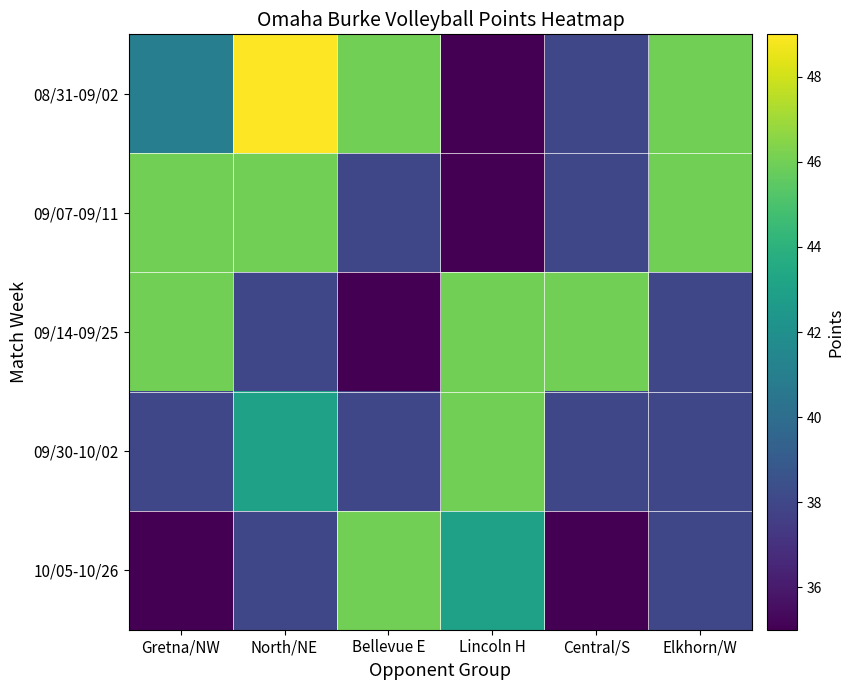

Reading left to right, what are all the values shown in this chart?

08/31-09/02: Gretna/NW=41	North/NE=49	Bellevue E=46	Lincoln H=35	Central/S=38	Elkhorn/W=46
09/07-09/11: Gretna/NW=46	North/NE=46	Bellevue E=38	Lincoln H=35	Central/S=38	Elkhorn/W=46
09/14-09/25: Gretna/NW=46	North/NE=38	Bellevue E=35	Lincoln H=46	Central/S=46	Elkhorn/W=38
09/30-10/02: Gretna/NW=38	North/NE=43	Bellevue E=38	Lincoln H=46	Central/S=38	Elkhorn/W=38
10/05-10/26: Gretna/NW=35	North/NE=38	Bellevue E=46	Lincoln H=43	Central/S=35	Elkhorn/W=38